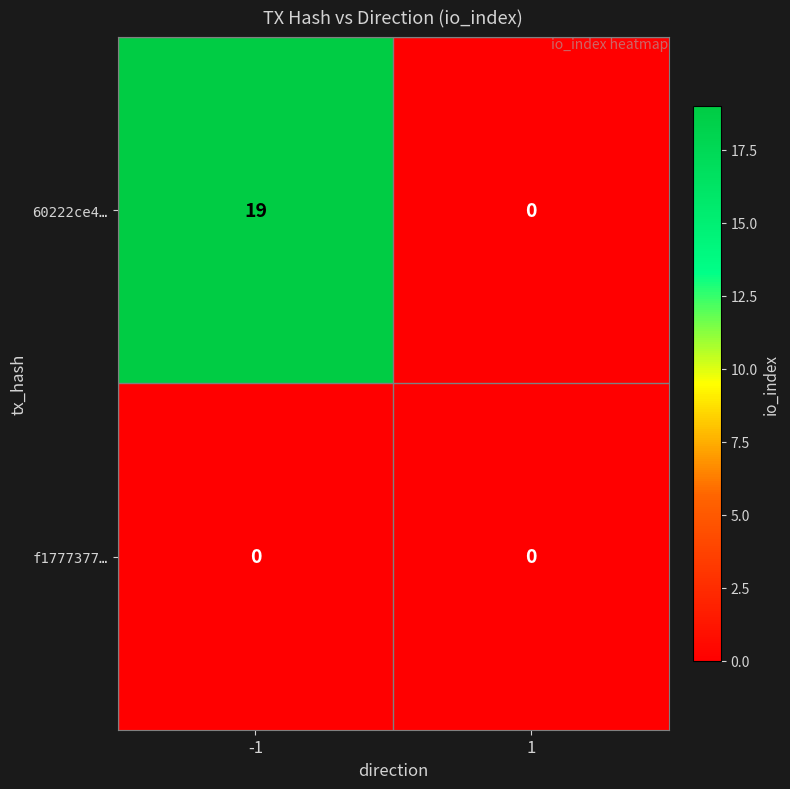

Which category has the highest value across all series?

-1